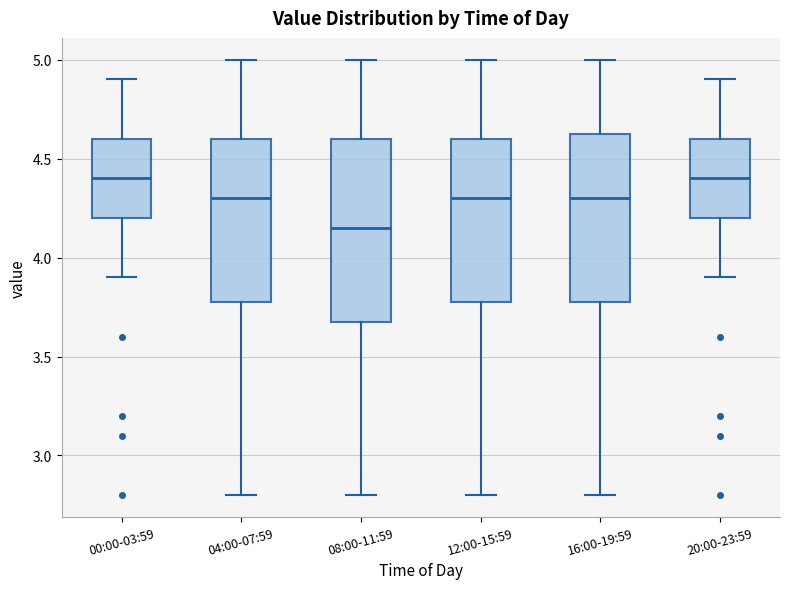

Comparing the boxes themselves (not the whiskers), which one is the tallest?

08:00-11:59